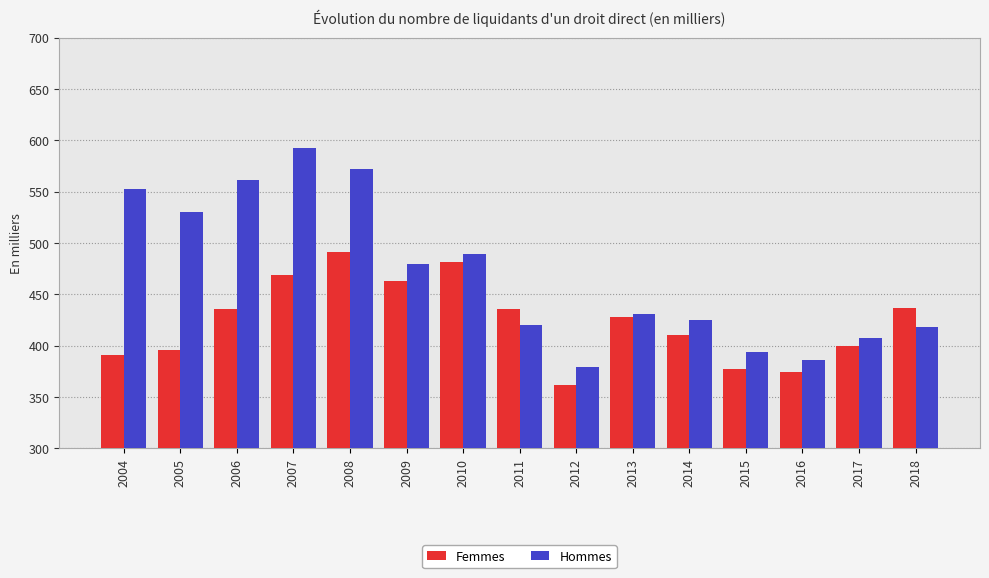

True or false: Hommes has a value of 702 at 2010.

False